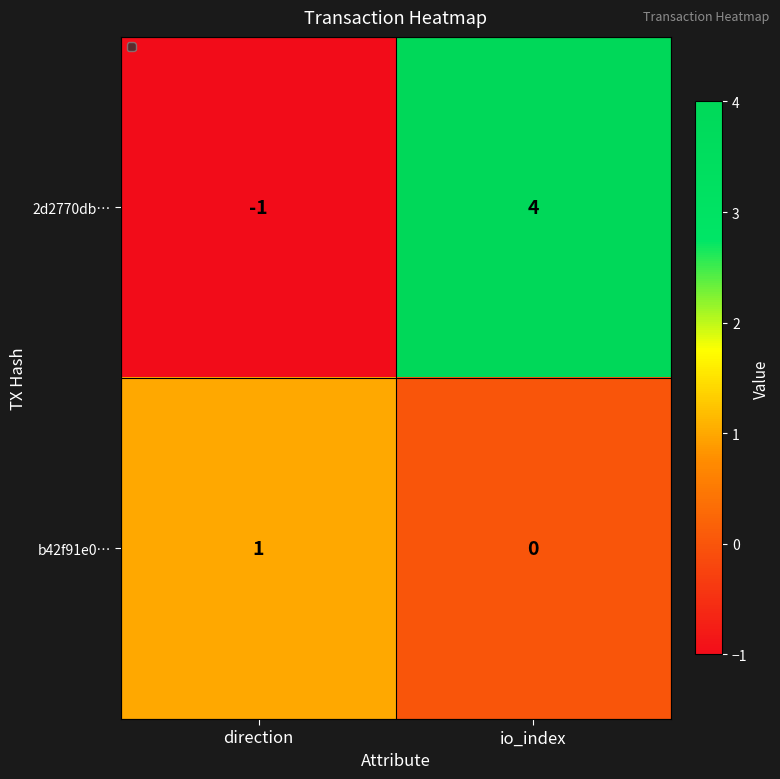

Which category has the lowest value in the 2d2770db… series?

direction